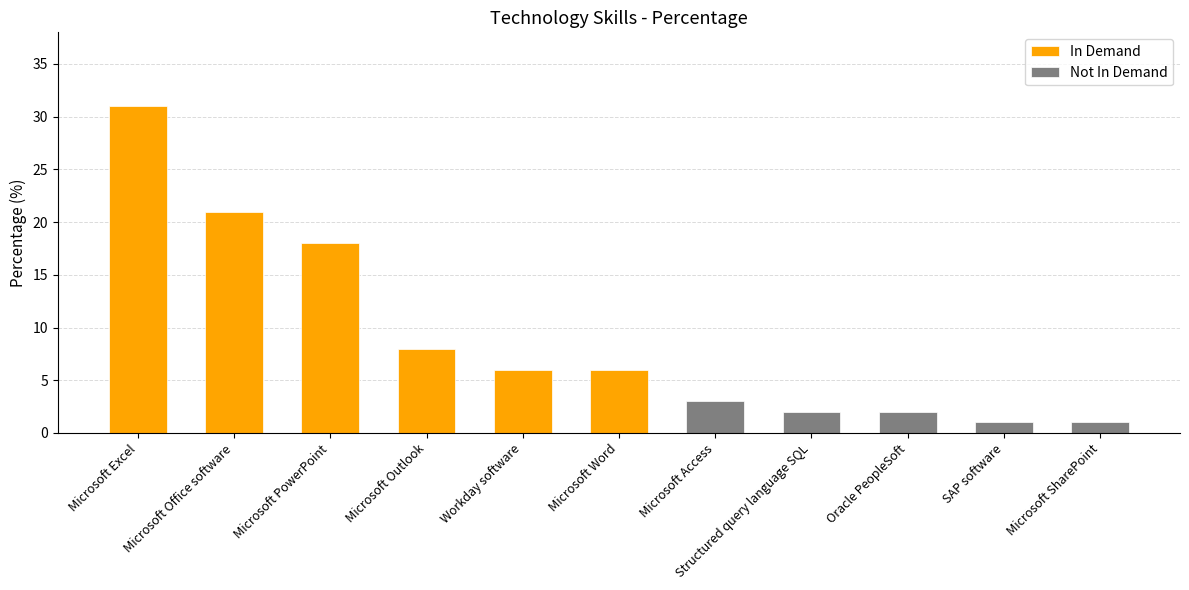

What is the label of the 1st bar from the right?

Microsoft SharePoint